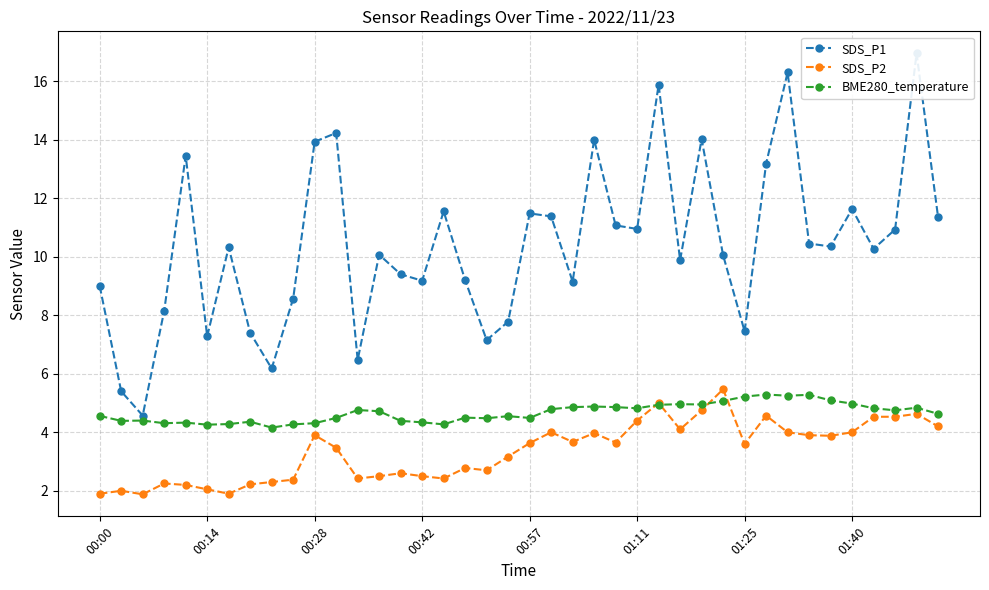

True or false: SDS_P1 and BME280_temperature intersect in this chart.

False